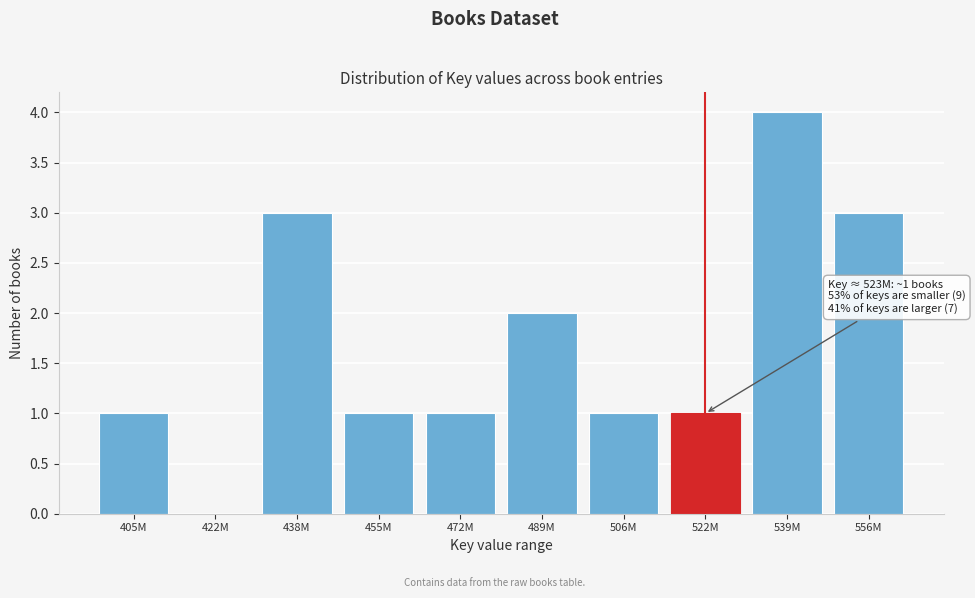

Reading left to right, extract all data points from this chart.

405M=1	422M=0	438M=3	455M=1	472M=1	489M=2	506M=1	522M=1	539M=4	556M=3